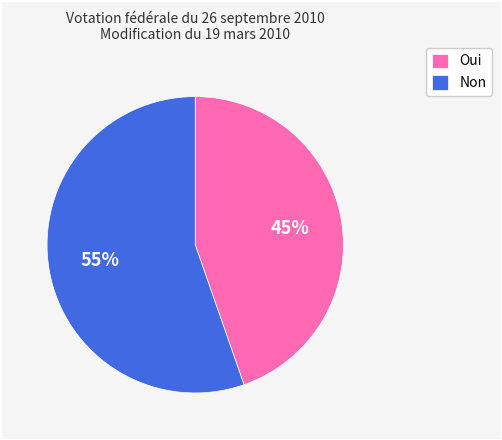

Which category accounts for the majority?

Non